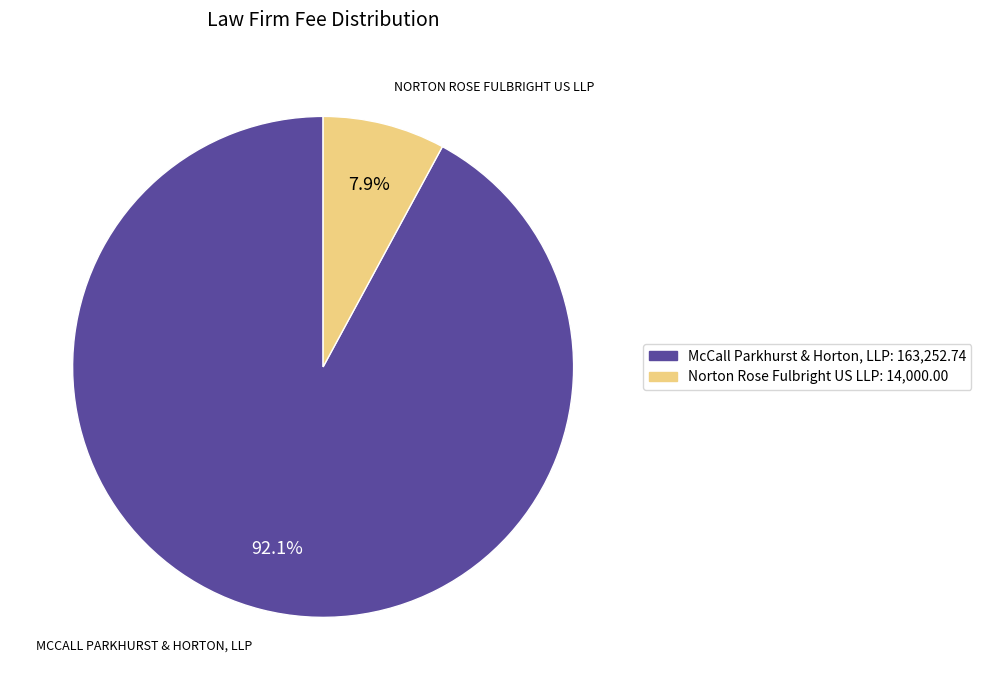

What portion of the pie excludes Norton Rose Fulbright US LLP?

92.1%